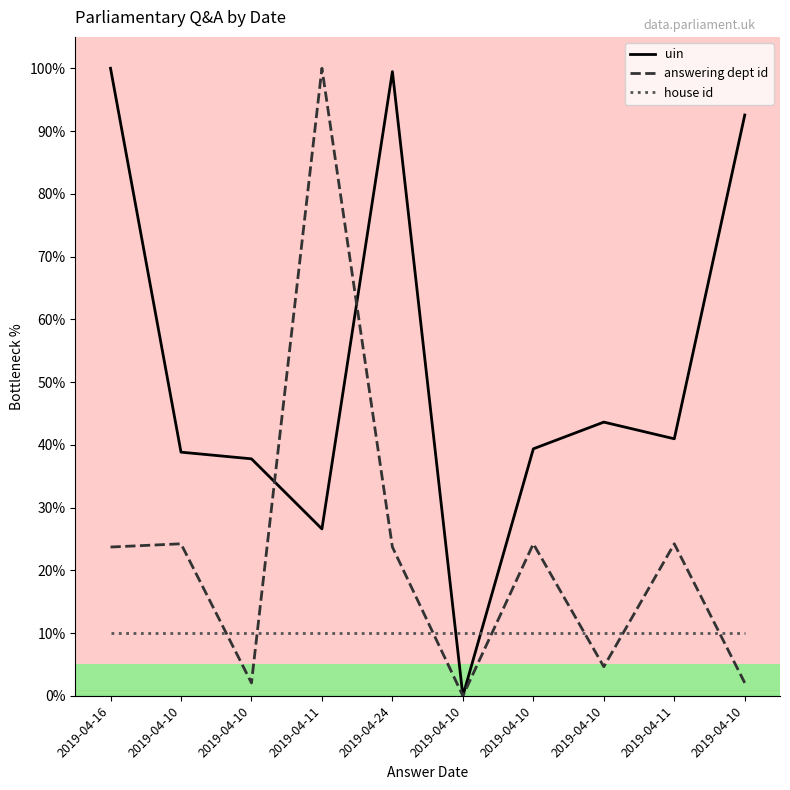

List the labels in order of house id value, smallest first.

2019-04-16, 2019-04-10, 2019-04-10, 2019-04-11, 2019-04-24, 2019-04-10, 2019-04-10, 2019-04-10, 2019-04-11, 2019-04-10